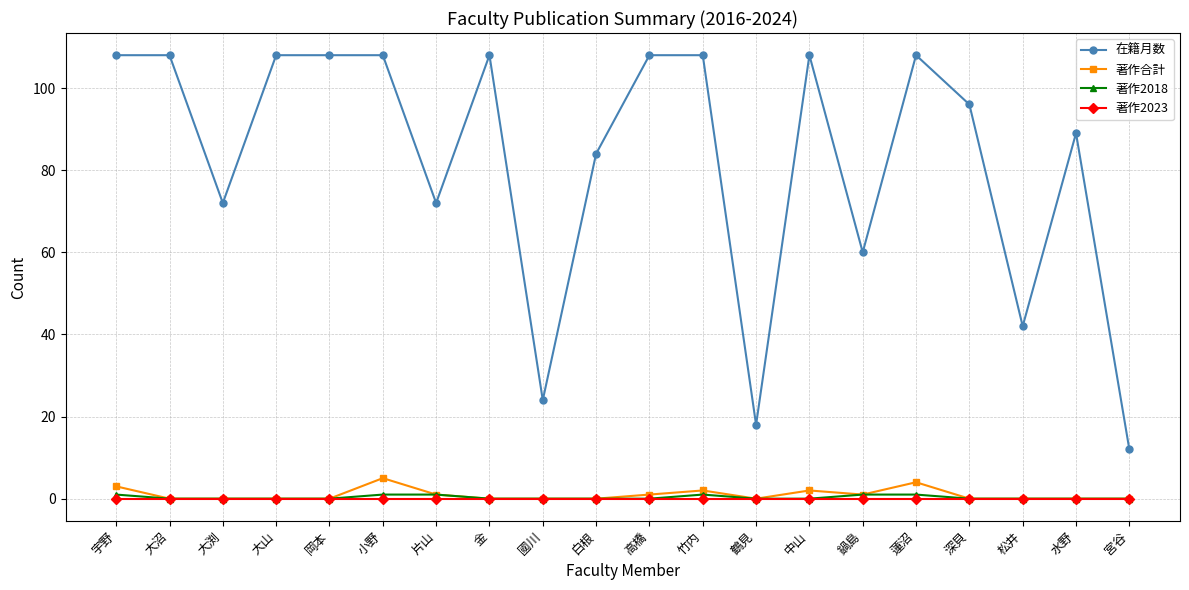

Does the chart have visible grid lines?

Yes